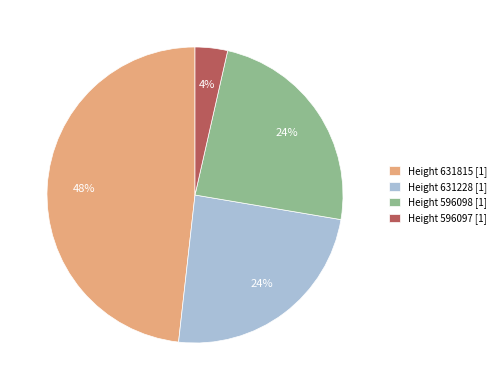

How many segments does this pie chart have?

4